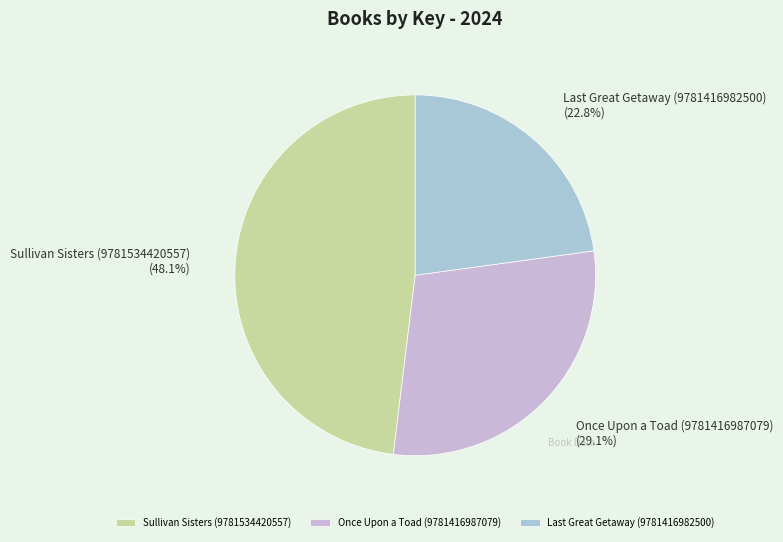

Is Once Upon a Toad (9781416987079) the majority of the pie?

No